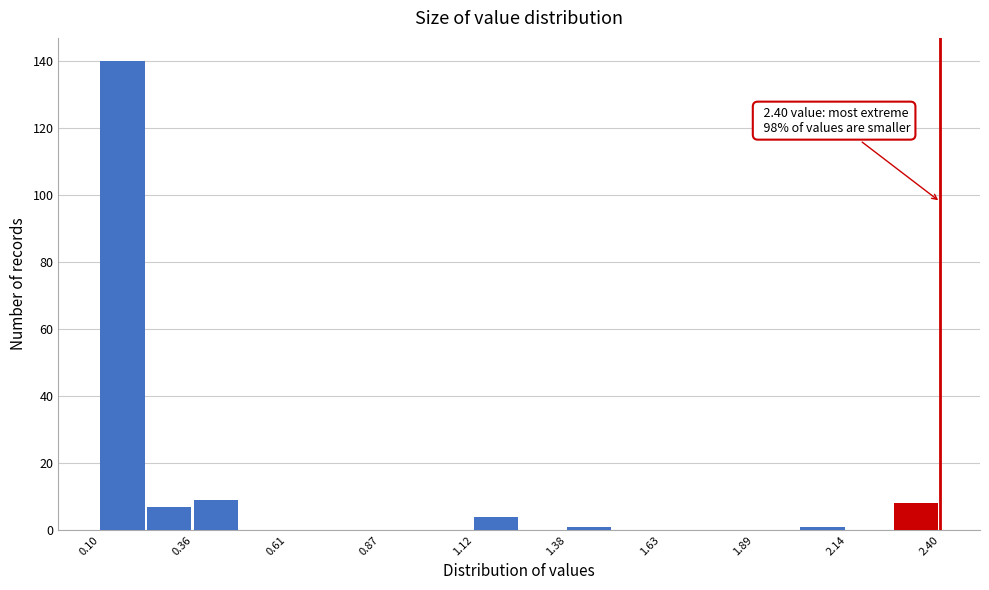

Read against the x-axis, roughly where is the centre of the tallest bar?

0.15